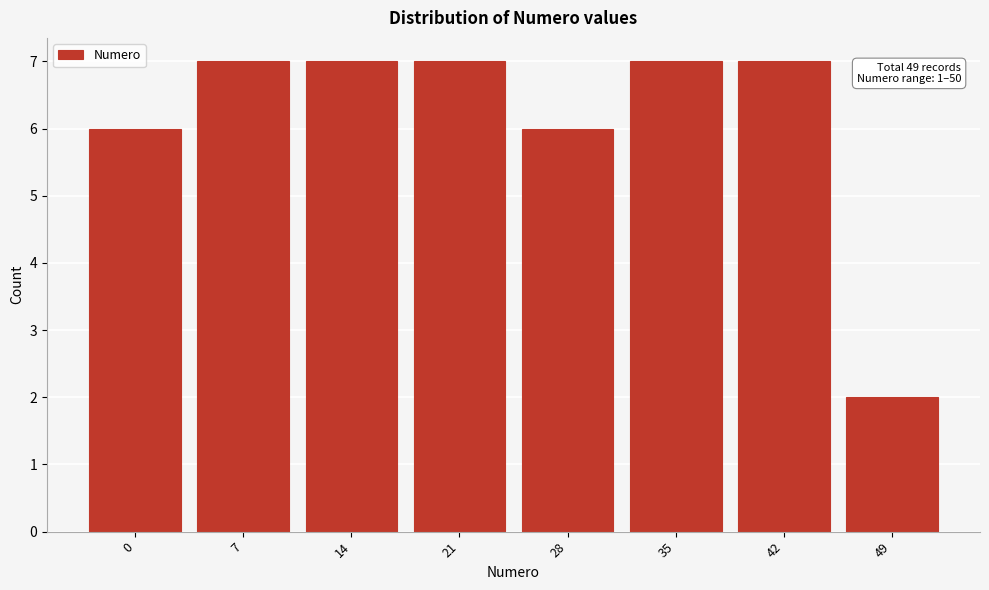

Reading right to left, what are all the values shown in this chart?

2	7	7	6	7	7	7	6